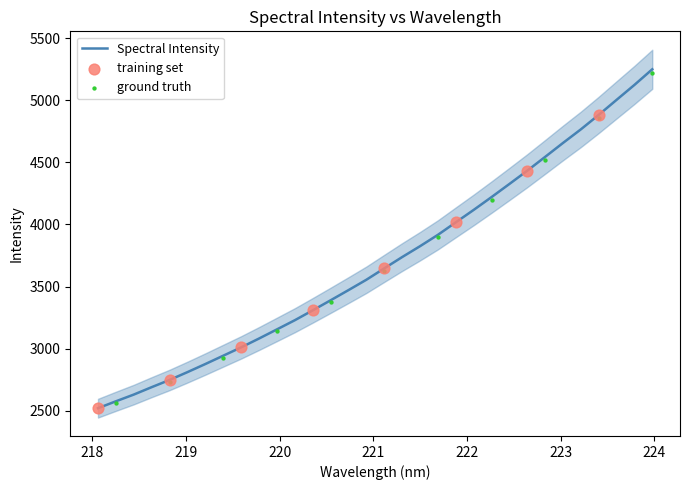

Which has a higher value, 221.6902 or 221.8812?

221.8812